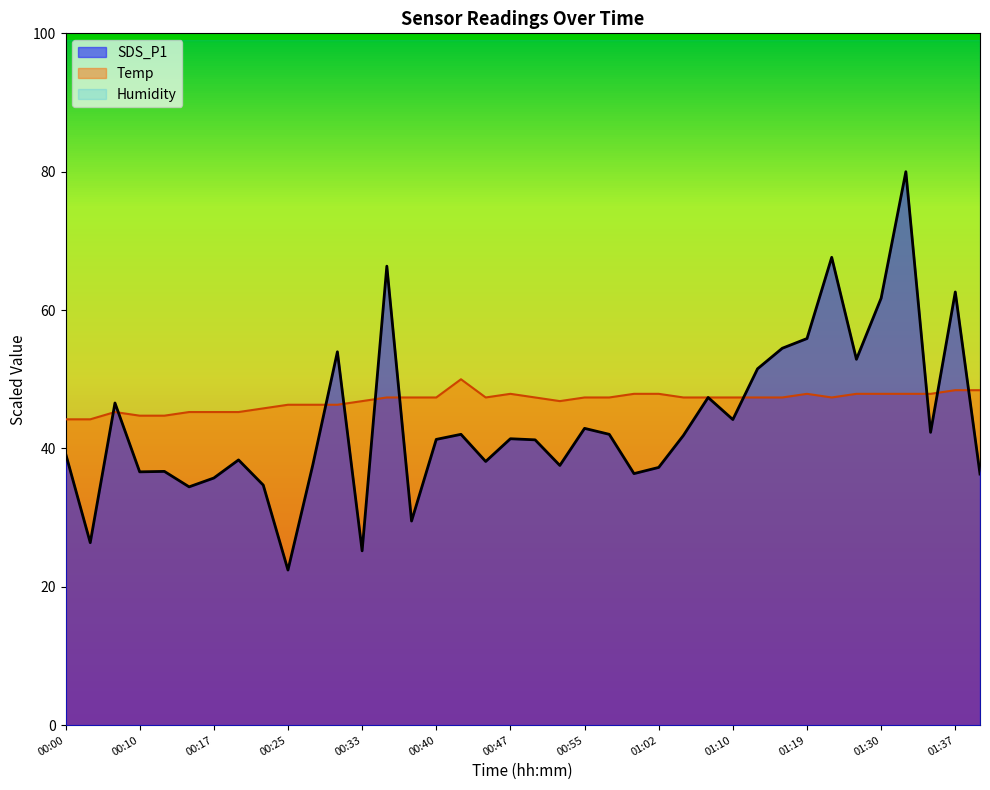

After their last crossing, which series has the higher values: SDS_P1 or Temp?

Temp